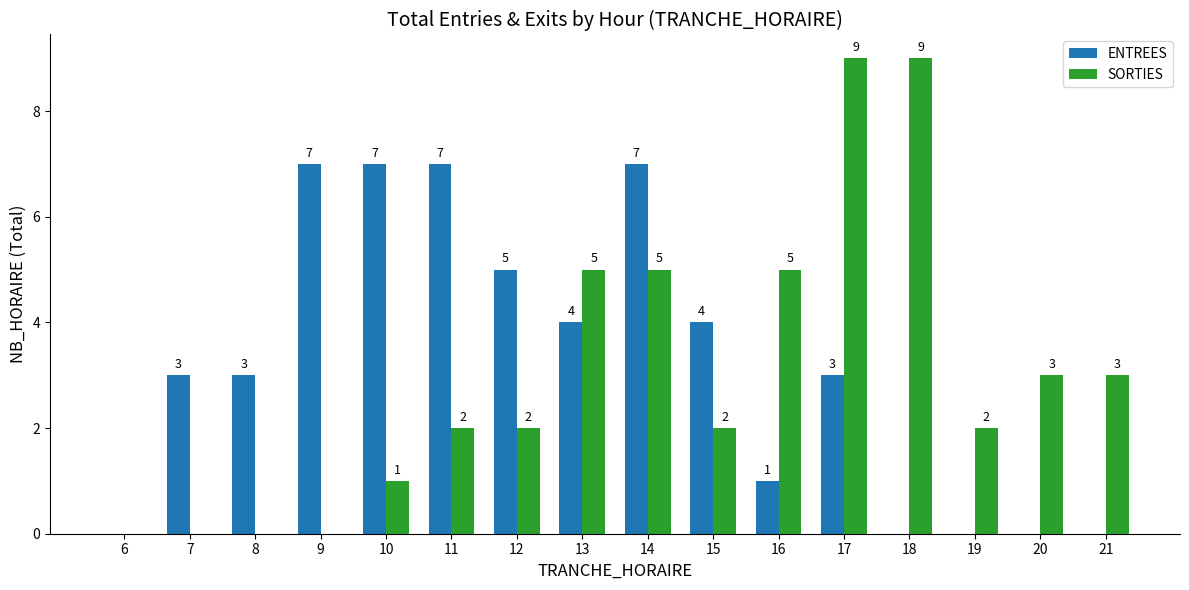

What is the sum of the SORTIES values at 17 and 9?

9